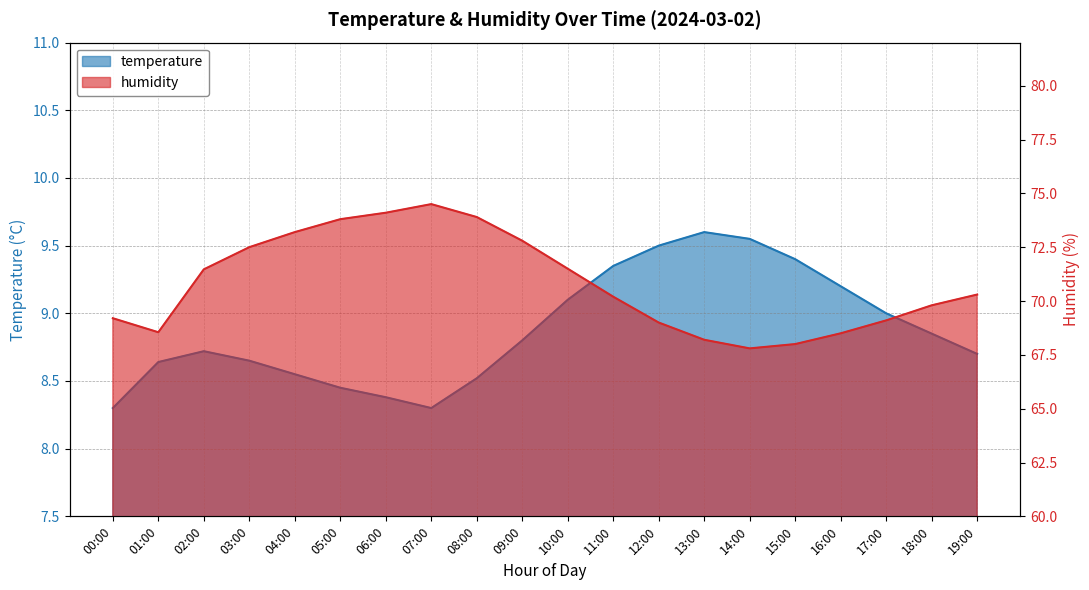

Where is the first local minimum for humidity?

01:00